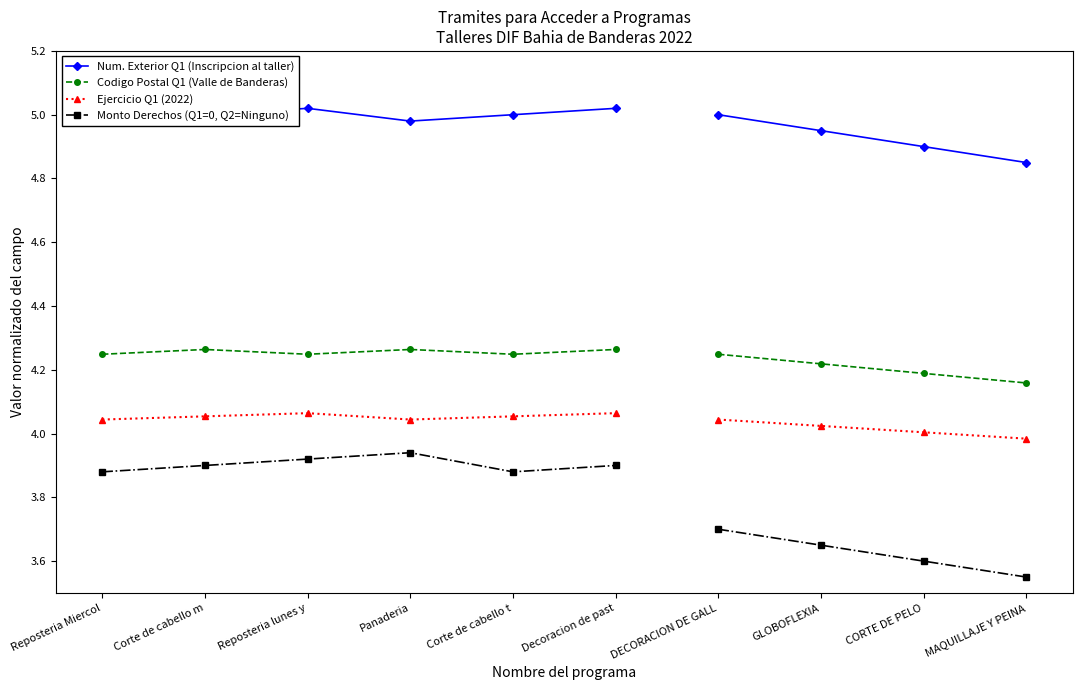

In Ejercicio Q1 (2022), how many points are lower than both neighbors (excluding endpoints)?

1